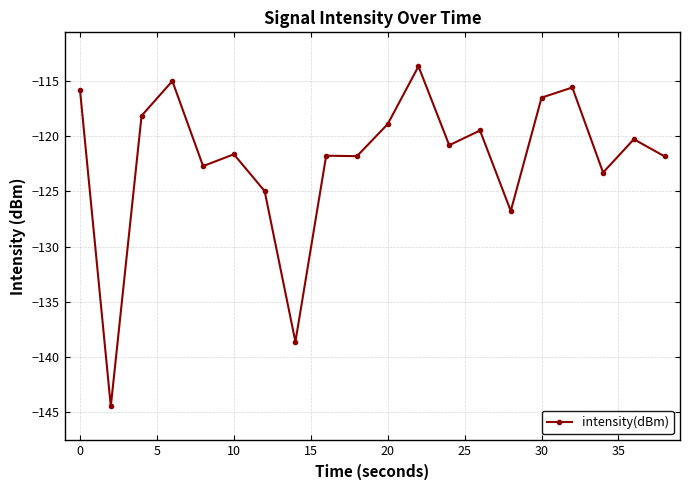

True or false: there are more than 0 points higher than both neighbors.

True